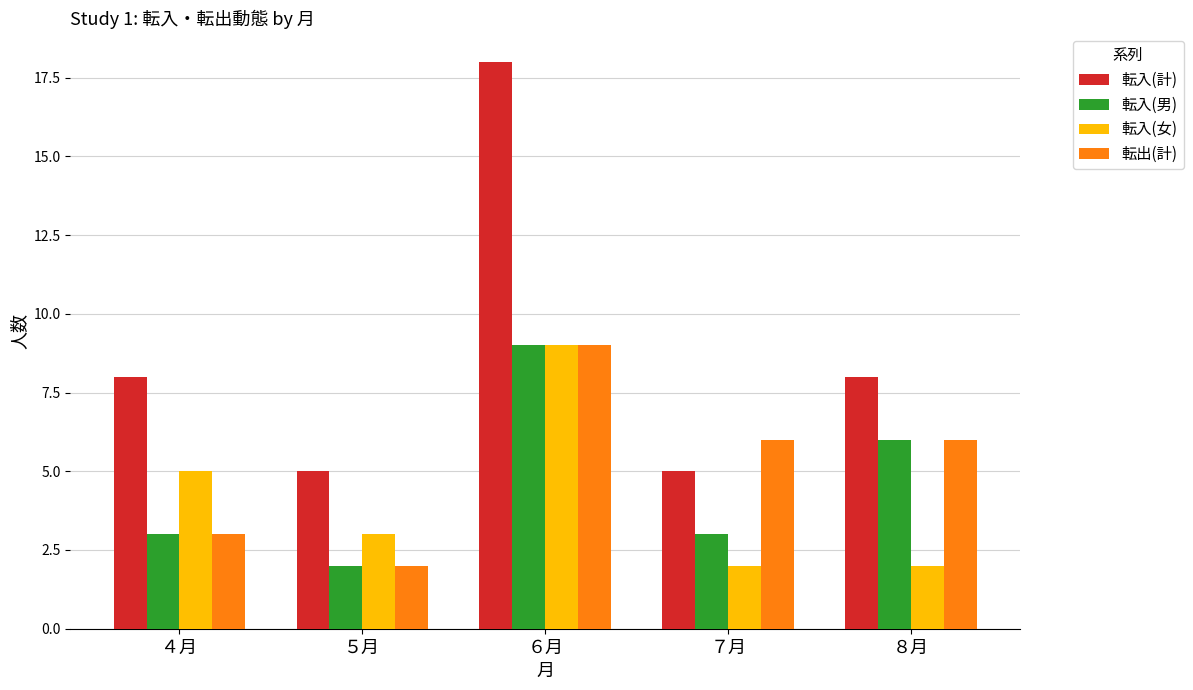

How many groups of bars are there?

5